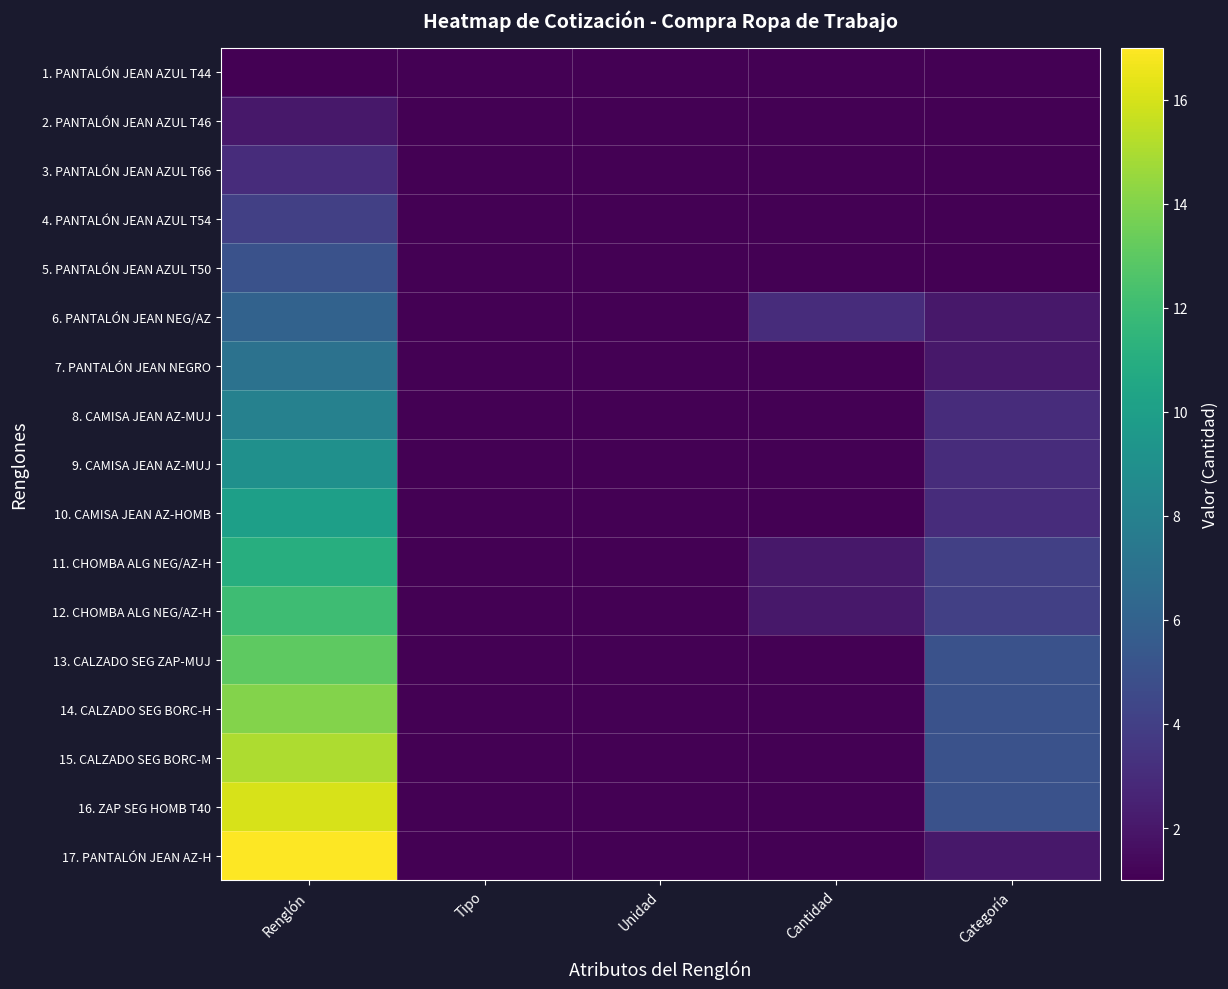

Rank the series by their maximum value, from lowest to highest.

1. PANTALÓN JEAN AZUL T44, 2. PANTALÓN JEAN AZUL T46, 3. PANTALÓN JEAN AZUL T66, 4. PANTALÓN JEAN AZUL T54, 5. PANTALÓN JEAN AZUL T50, 6. PANTALÓN JEAN NEG/AZ, 7. PANTALÓN JEAN NEGRO, 8. CAMISA JEAN AZ-MUJ, 9. CAMISA JEAN AZ-MUJ, 10. CAMISA JEAN AZ-HOMB, 11. CHOMBA ALG NEG/AZ-H, 12. CHOMBA ALG NEG/AZ-H, 13. CALZADO SEG ZAP-MUJ, 14. CALZADO SEG BORC-H, 15. CALZADO SEG BORC-M, 16. ZAP SEG HOMB T40, 17. PANTALÓN JEAN AZ-H